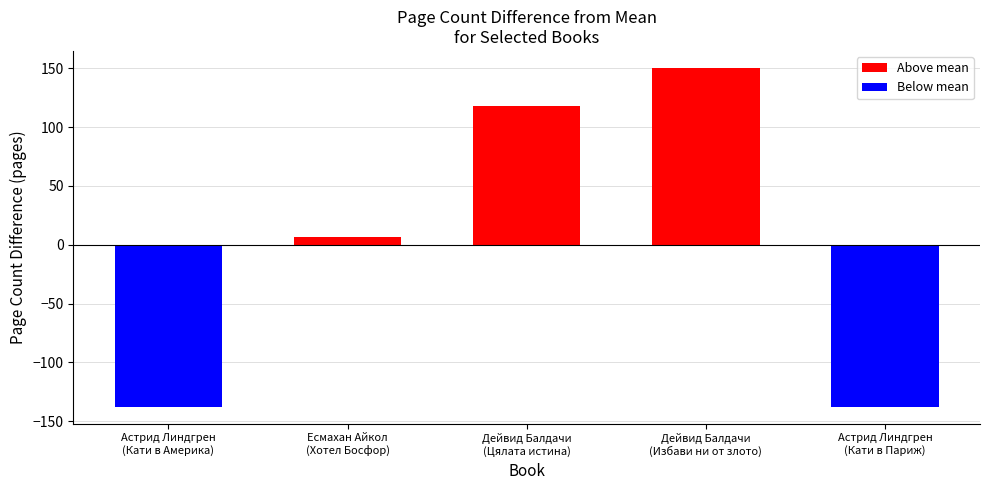

What is the label of the 3rd bar from the right?

Дейвид Балдачи
(Цялата истина)